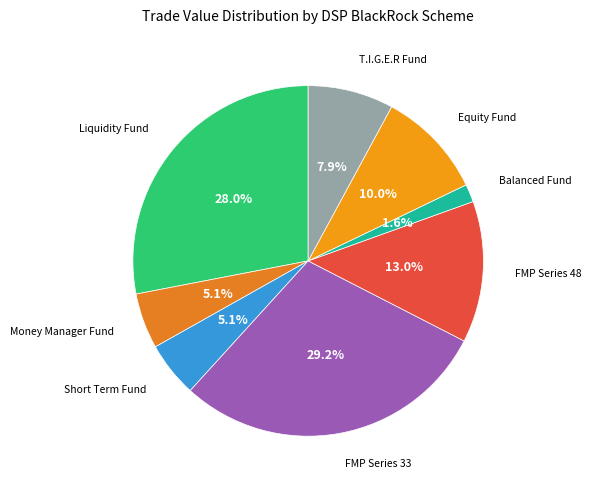

Which has a higher value, Money Manager Fund or T.I.G.E.R Fund?

T.I.G.E.R Fund